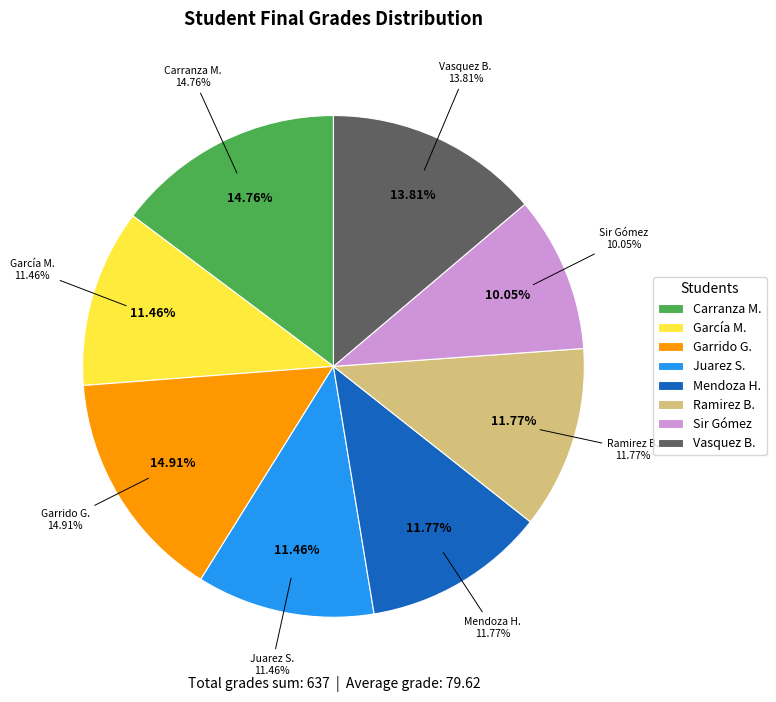

Which slice is the smallest?

Sir Gómez, Pablo David